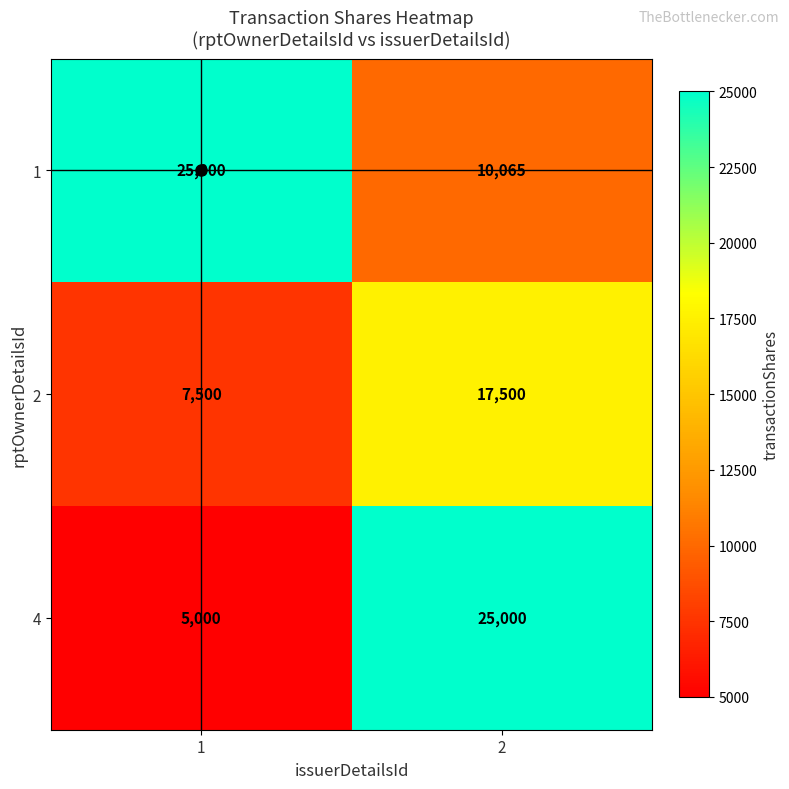

What is the sum of all 2 values?

25000